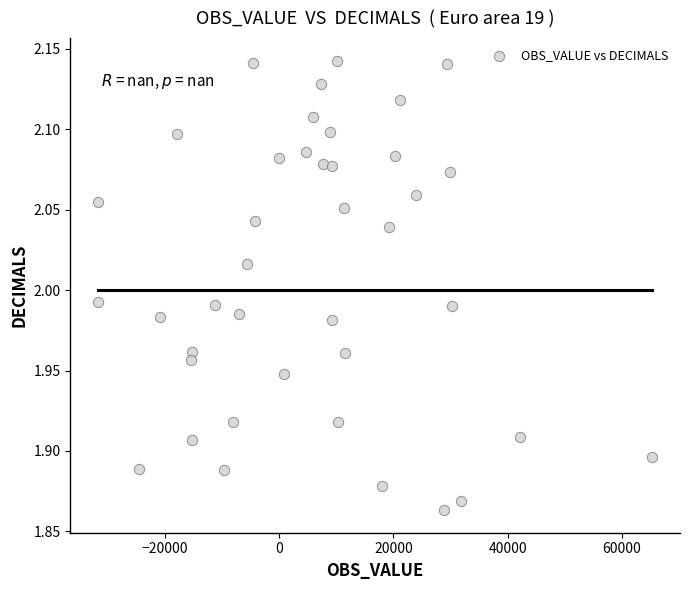

What is the range of X values (max minus min)?

96919.0